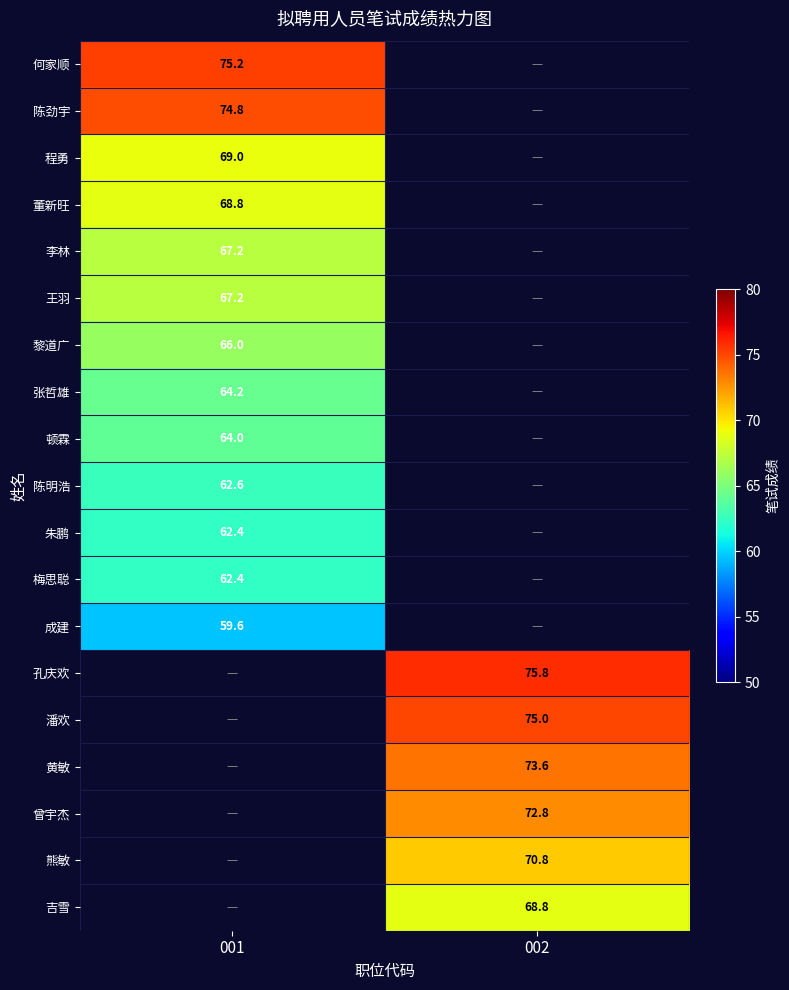

Is it true that 朱鹏 equals 87.0 at 001?

False